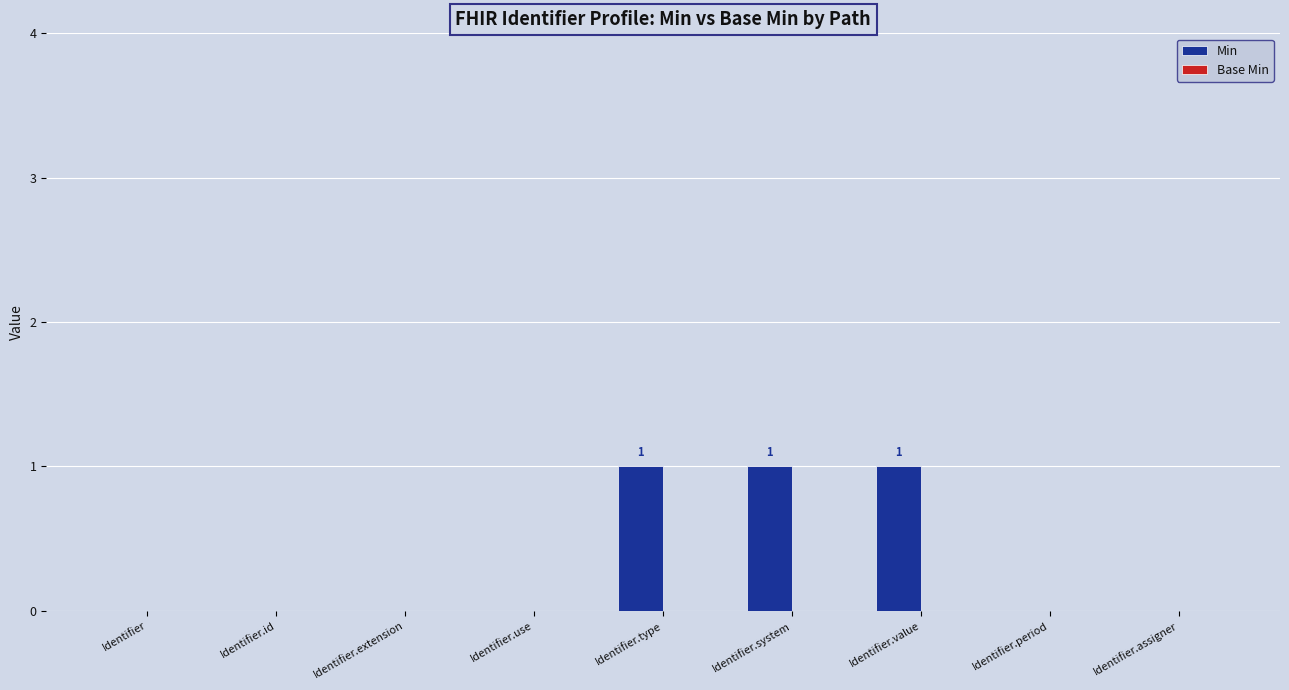

True or false: the data shows 0 at Identifier.use.

True